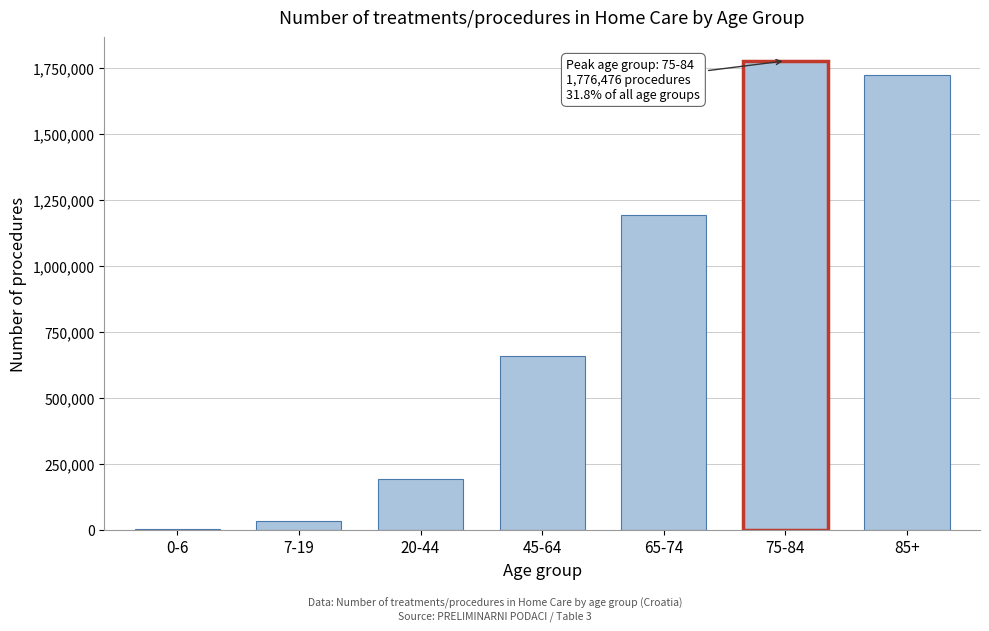

Reading left to right, extract all data points from this chart.

0-6=4488	7-19=33506	20-44=192220	45-64=659160	65-74=1194064	75-84=1776476	85+=1722148